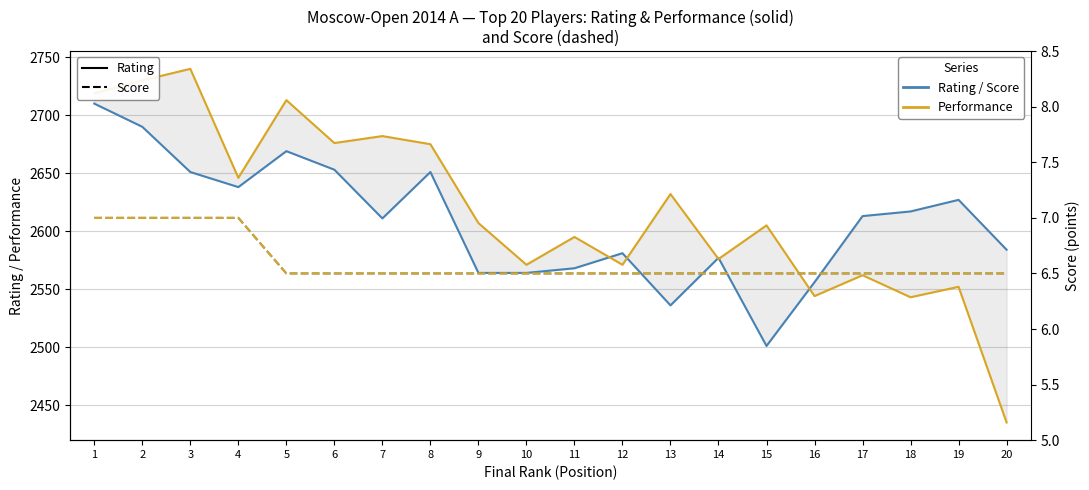

What is the average value of the Performance (Рп) series?

2618.7